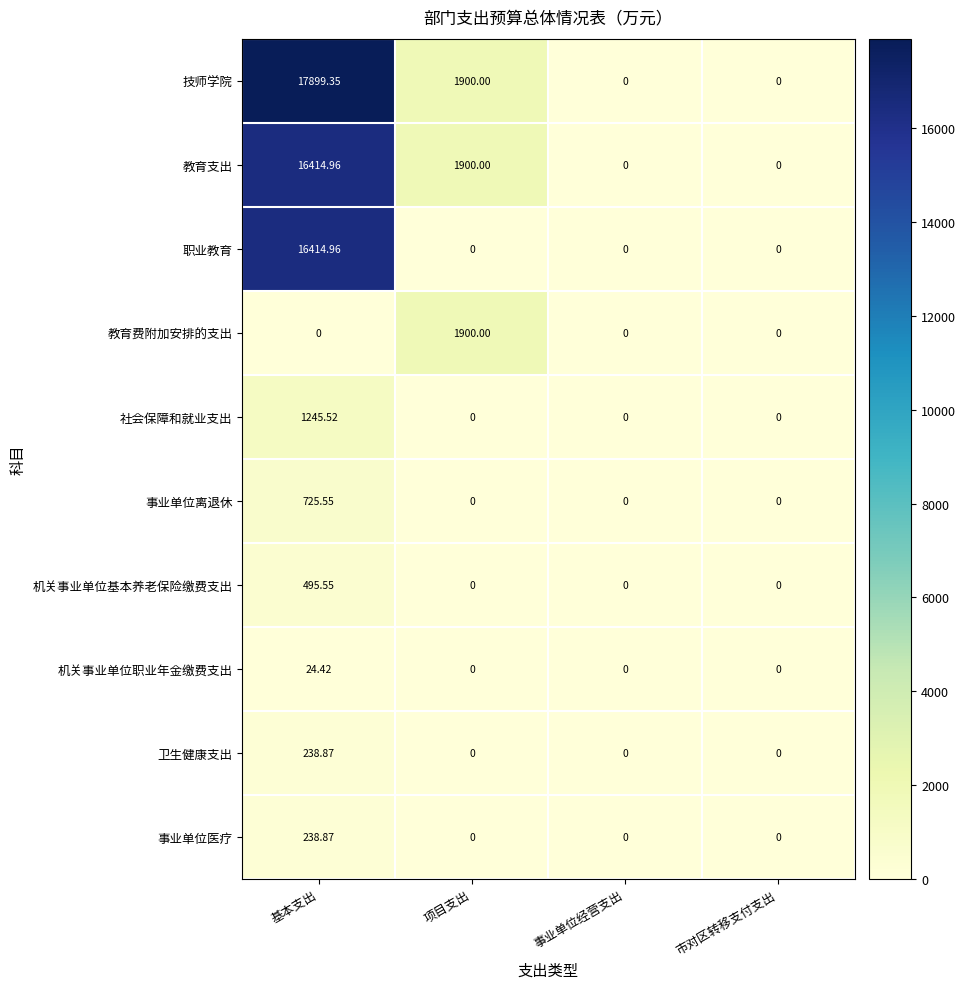

How many values in the 卫生健康支出 series exceed 0?

1